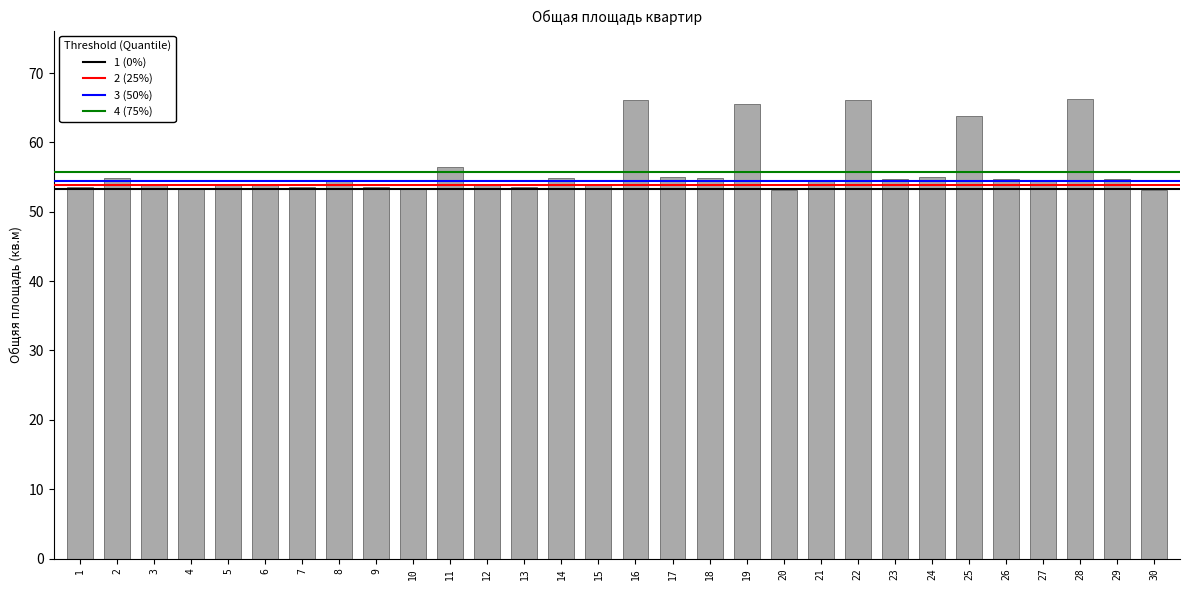

What is the value of the 13th bar from the left?

53.5